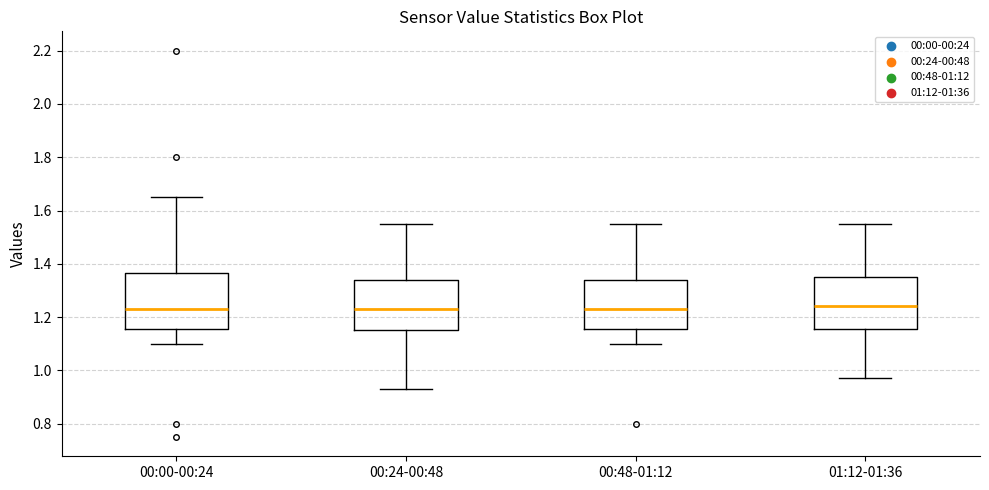

Reading left to right, transcribe this box plot: for each box, give where its median line is, the range the box spans, and where its two whiskers end, as read against the y-axis. The values are not printed on the chart, so give them approximately, as read against the axis.

00:00-00:24: median 1.24, box 1.16 to 1.36, whiskers 1.10 to 1.66
00:24-00:48: median 1.24, box 1.16 to 1.34, whiskers 0.94 to 1.56
00:48-01:12: median 1.24, box 1.16 to 1.34, whiskers 1.10 to 1.56
01:12-01:36: median 1.24, box 1.16 to 1.36, whiskers 0.98 to 1.56